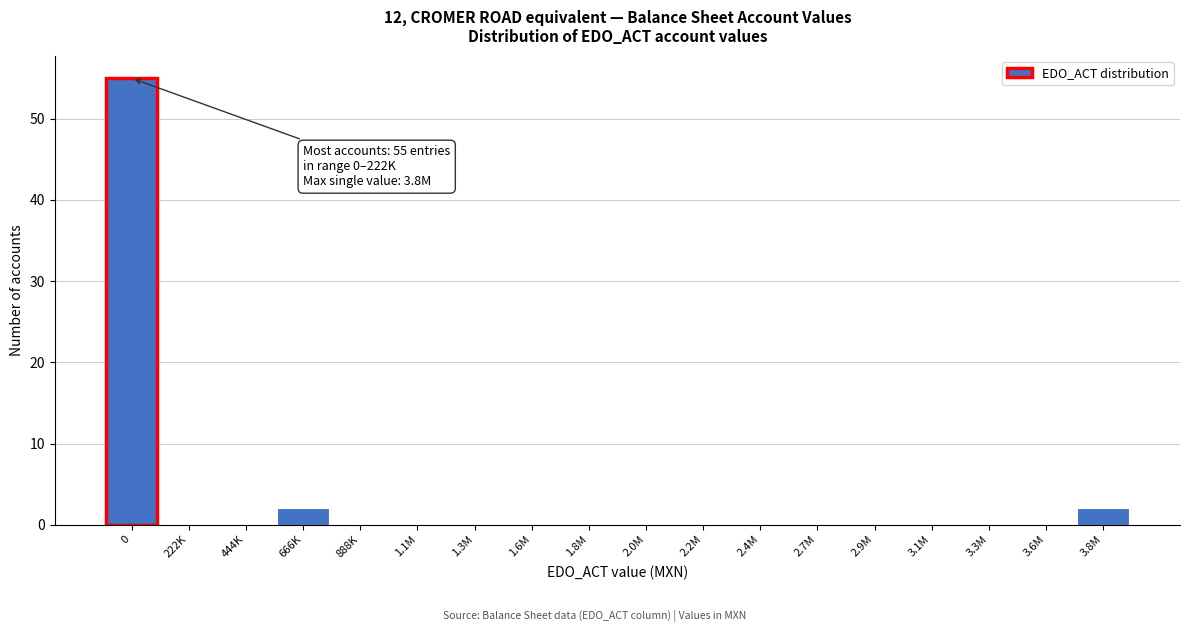

Reading left to right, transcribe all the data shown in this chart.

0=55	222K=0	444K=0	666K=2	888K=0	1.1M=0	1.3M=0	1.6M=0	1.8M=0	2.0M=0	2.2M=0	2.4M=0	2.7M=0	2.9M=0	3.1M=0	3.3M=0	3.6M=0	3.8M=2